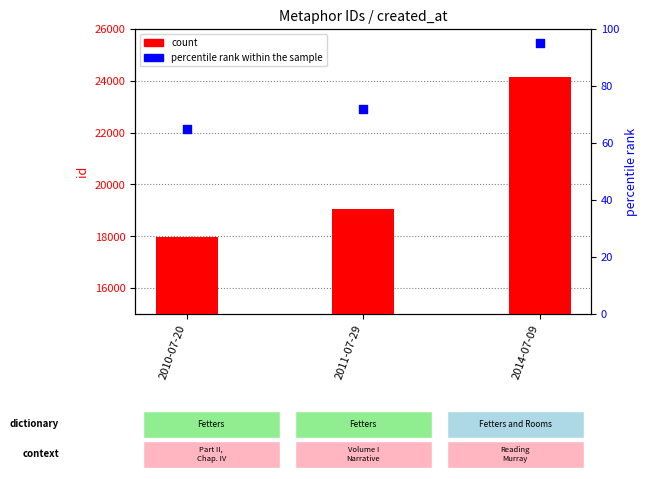

What is the total value across all series at 2011-07-29?

19123